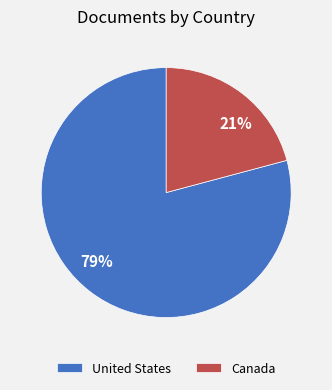

How many slices are in this pie chart?

2